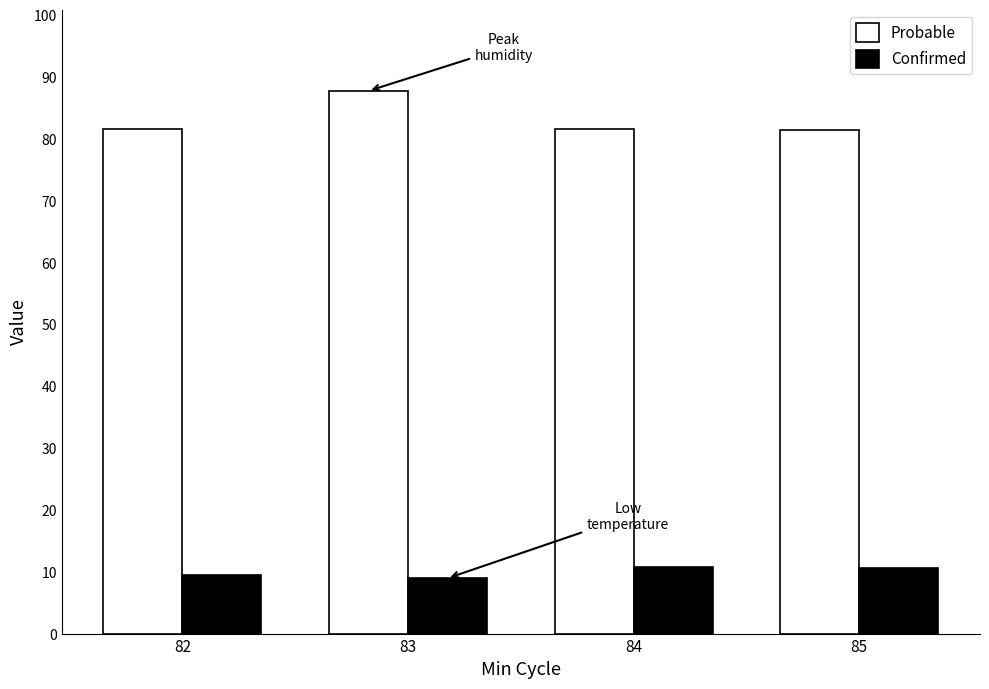

The value of Confirmed at 85 is 16.7. True or false?

False